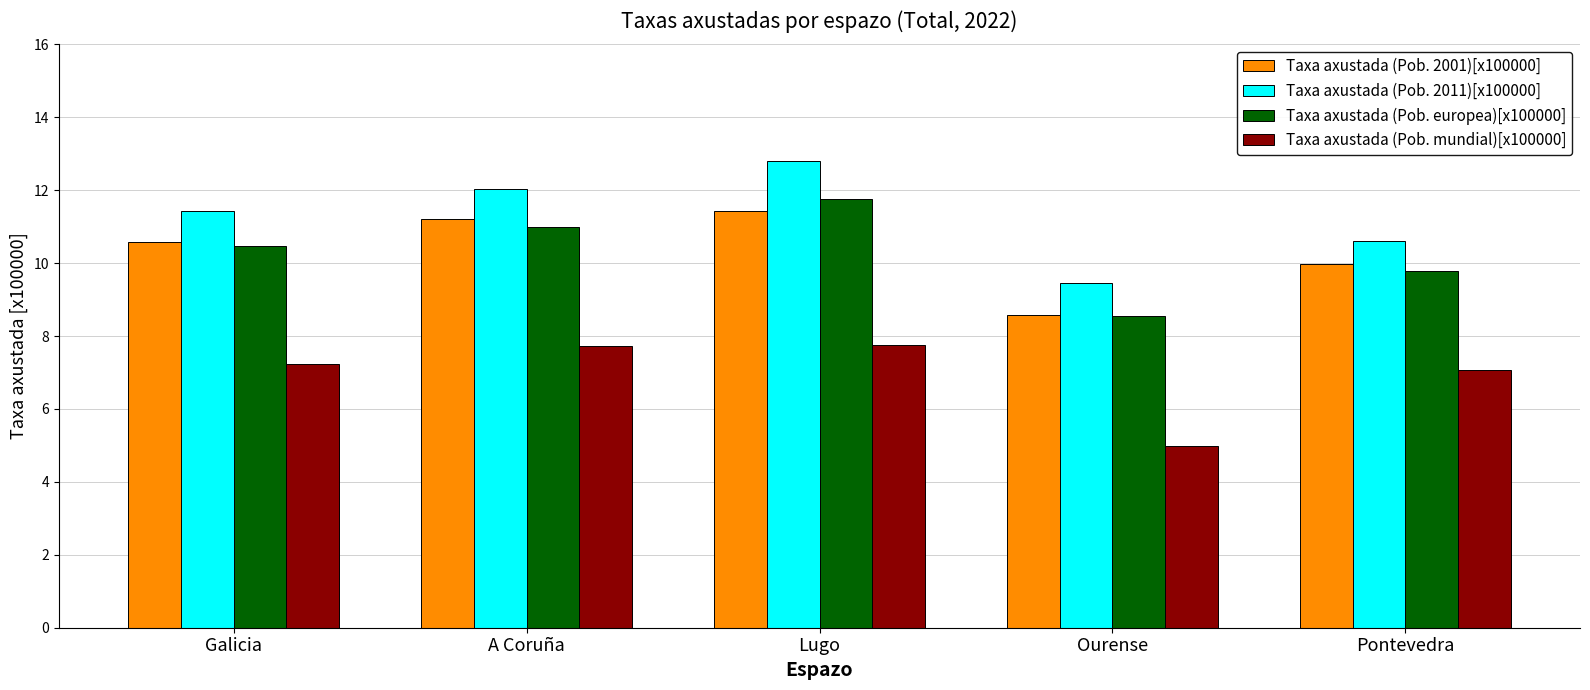

What is the spread (max minus min) of values at Lugo?

5.1